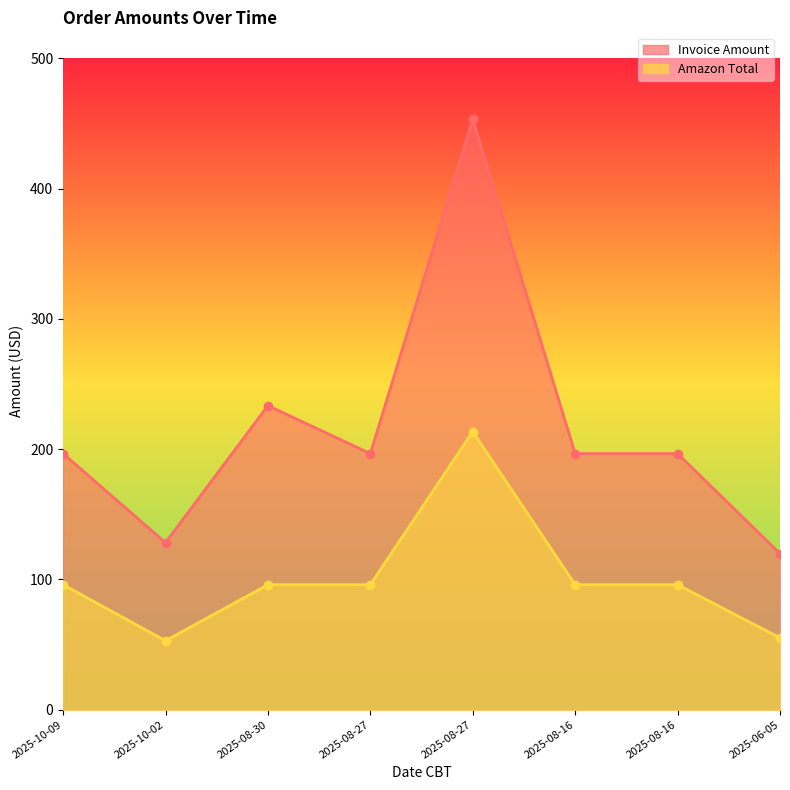

Is it true that Invoice Amount equals 311.4 at 2025-08-27?

False